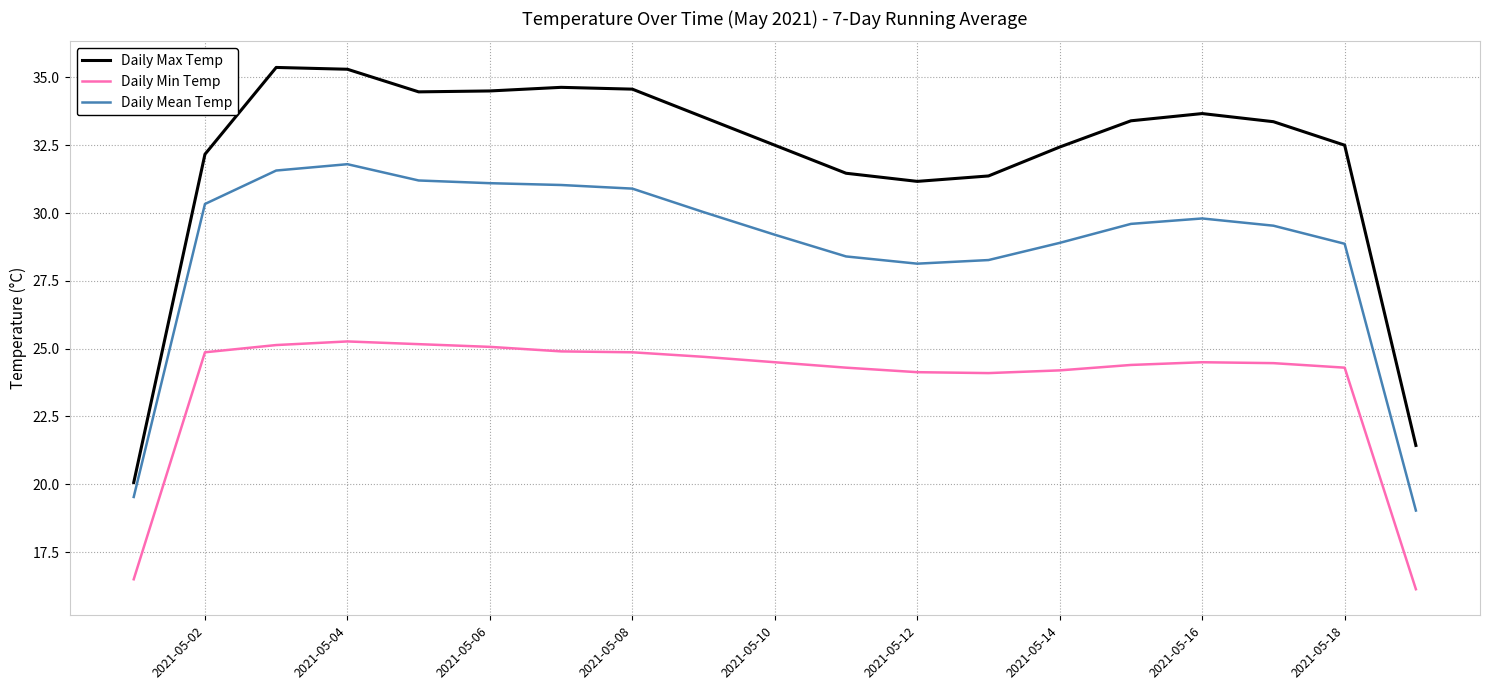

Which series has the largest range (max minus min)?

Daily Max Temp